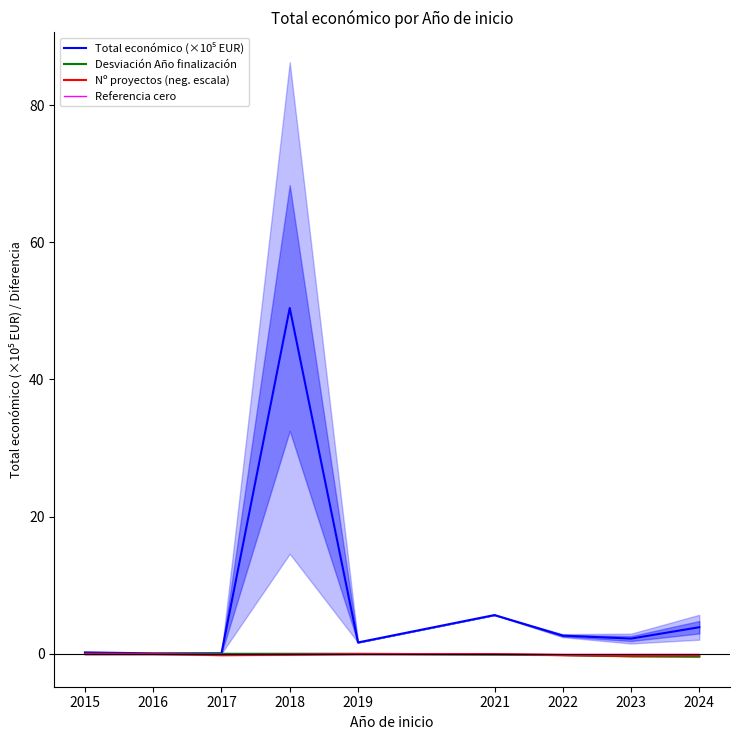

What is the difference between the maximum and minimum values in the Nº proyectos (neg. escala) series?

0.3